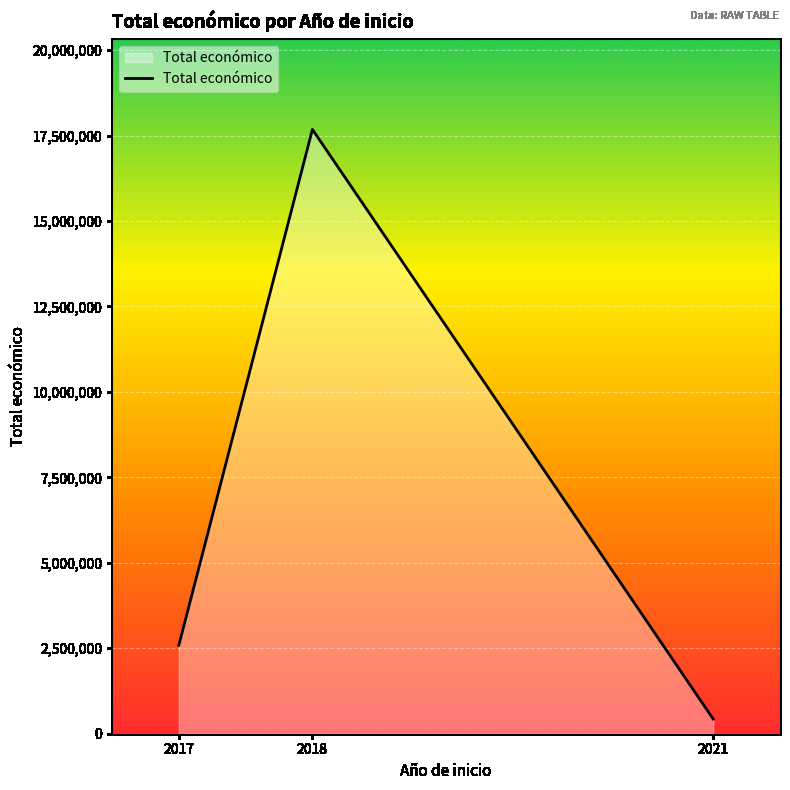

What is the sum of all values?

20698721